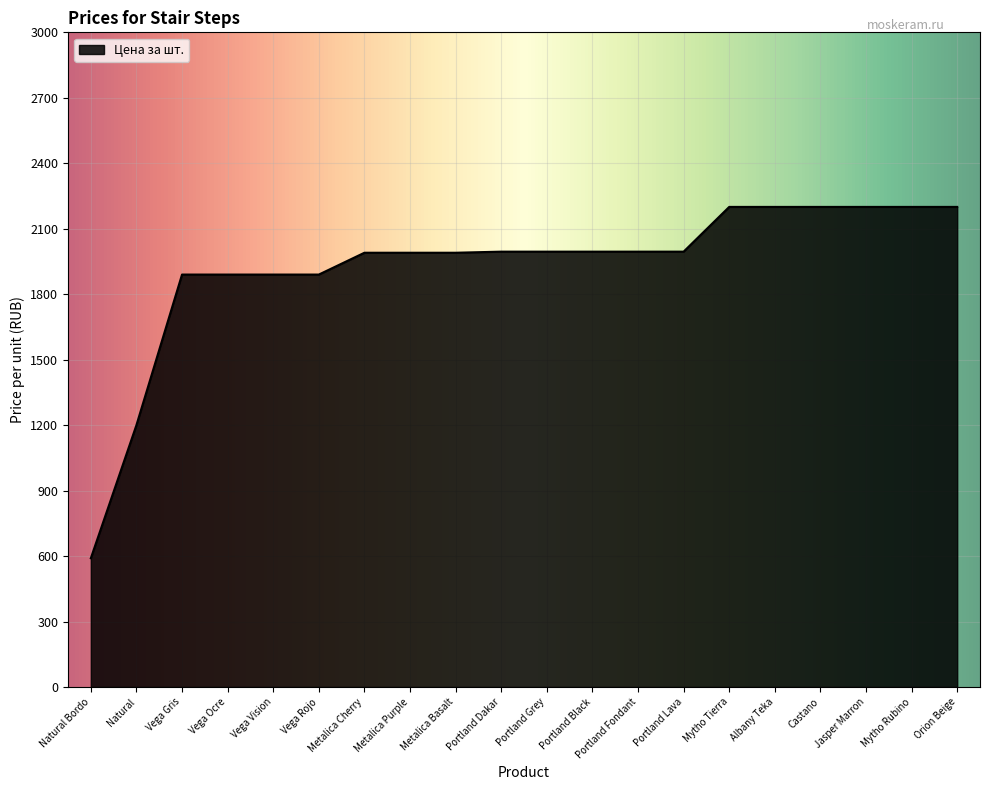

Is it true that the value at Vega Ocre is 2599?

False